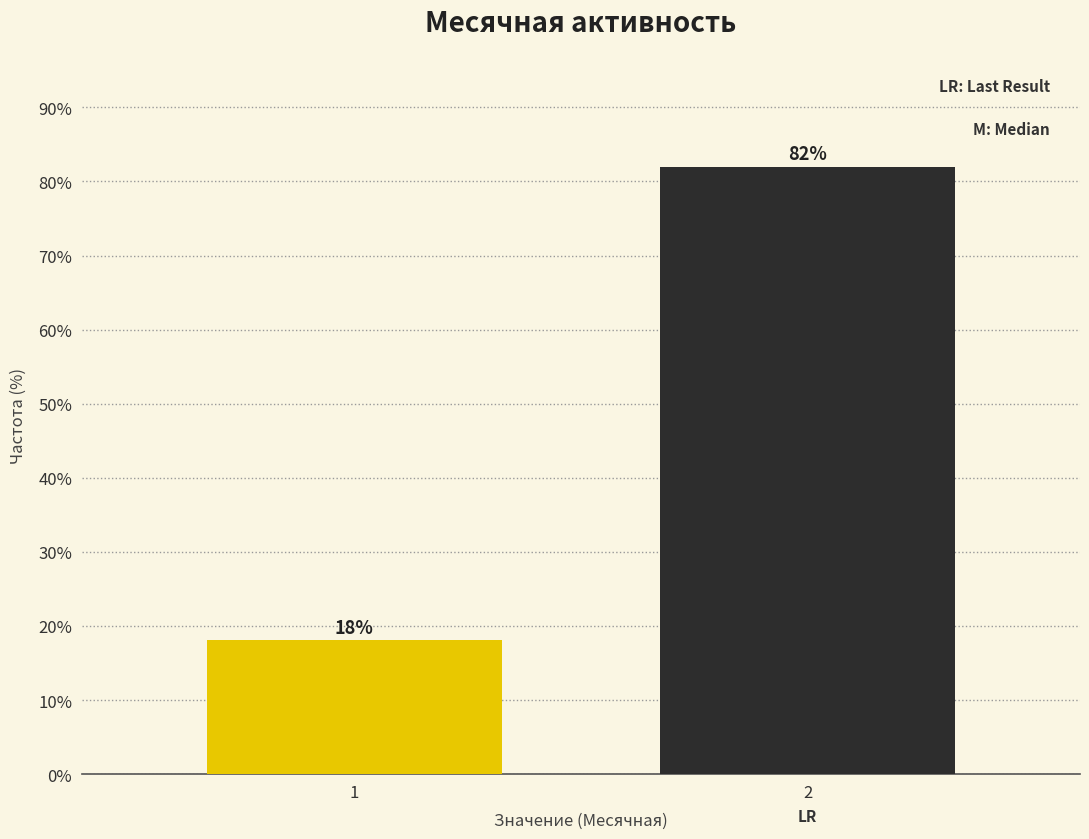

What is the sum of all values?

100.0